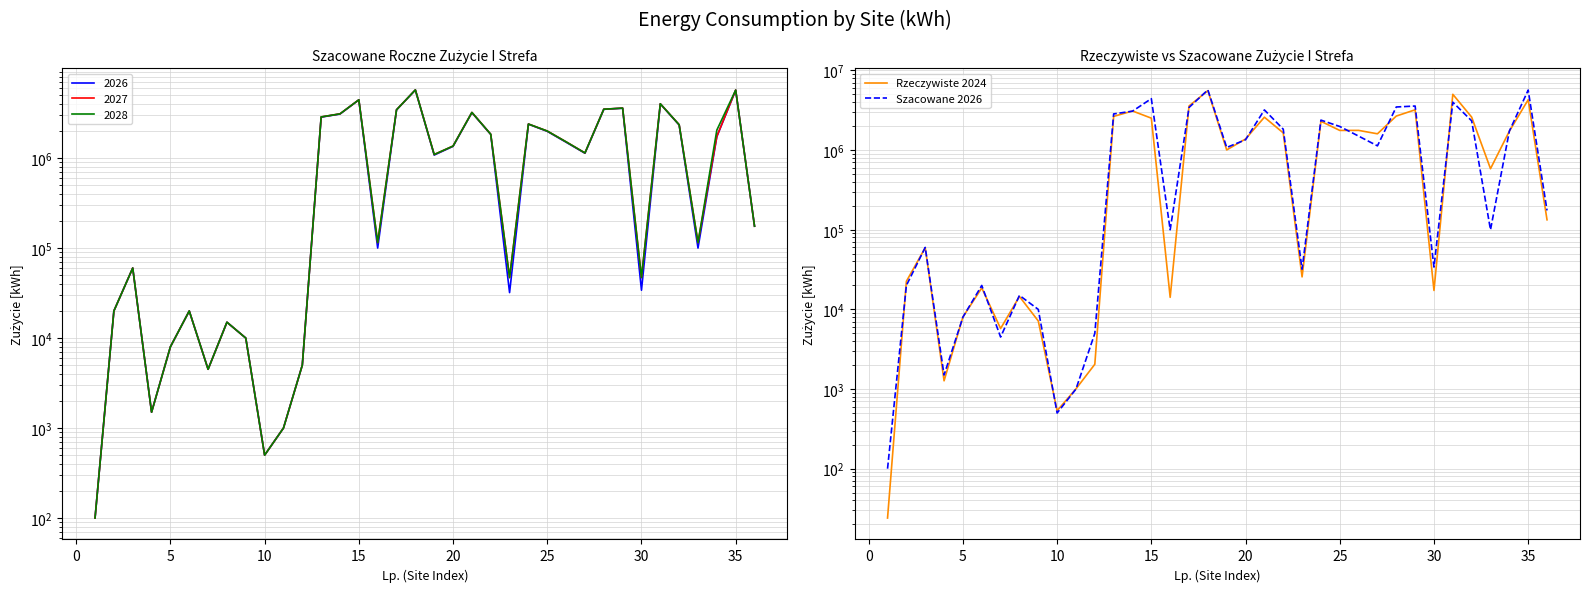

True or false: Rzeczywiste 2024 and Szacowane 2026 cross at least once.

True